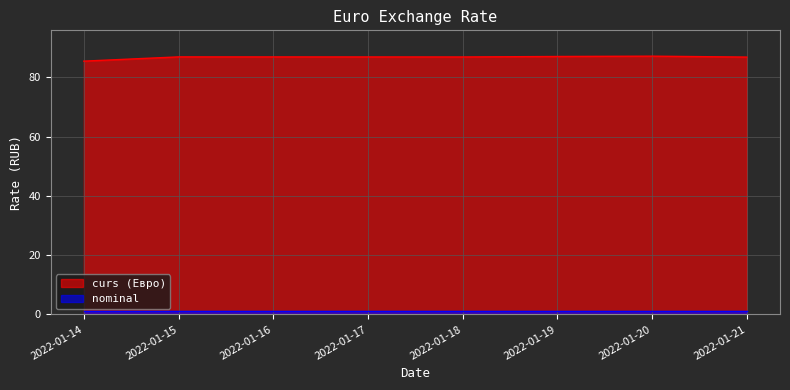

True or false: nominal and curs cross at least once.

False